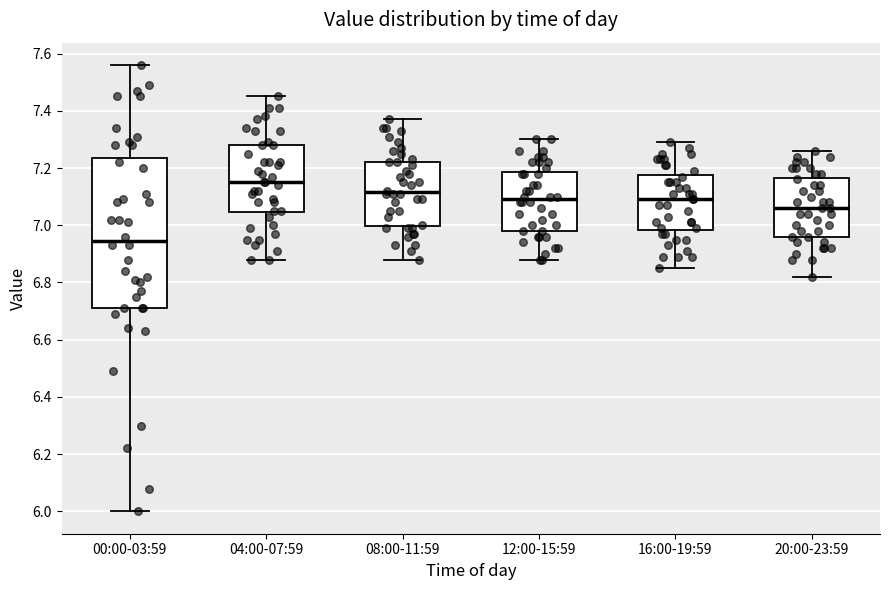

Where is the upper edge of the box for 12:00-15:59 on the y-axis? The values are not printed on the chart, so give them approximately, as read against the axis.

7.18